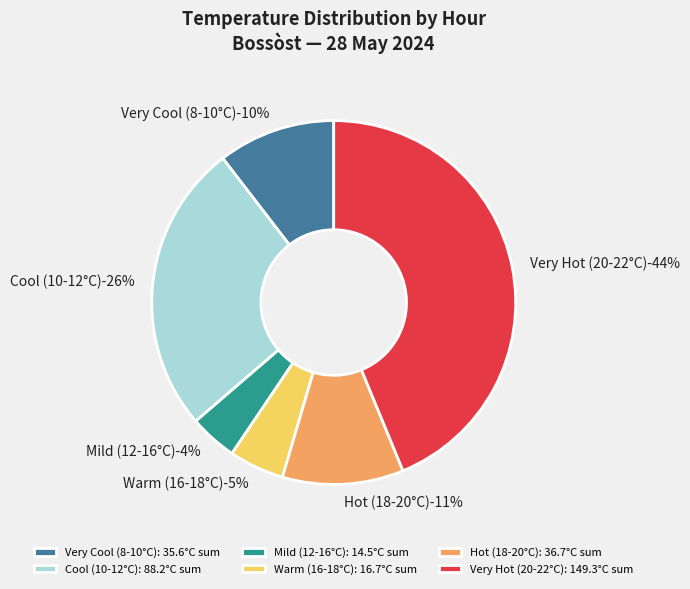

Is 14:00 the majority of the pie?

No